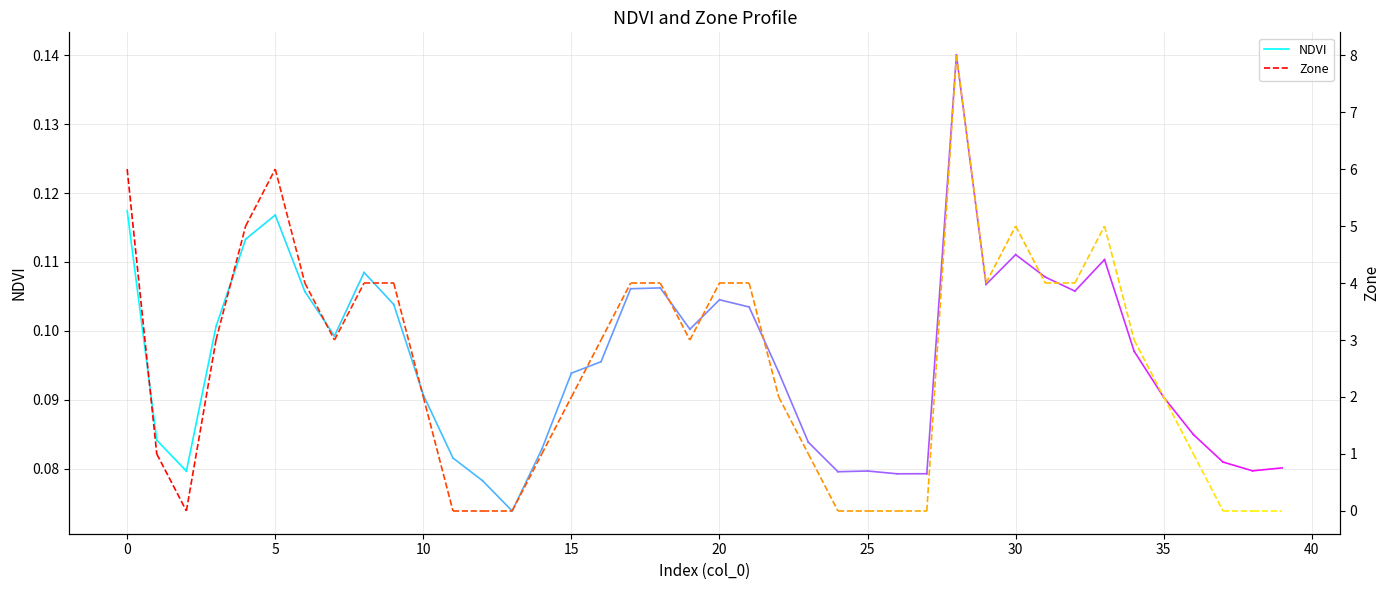

What position from the left is 0?

2